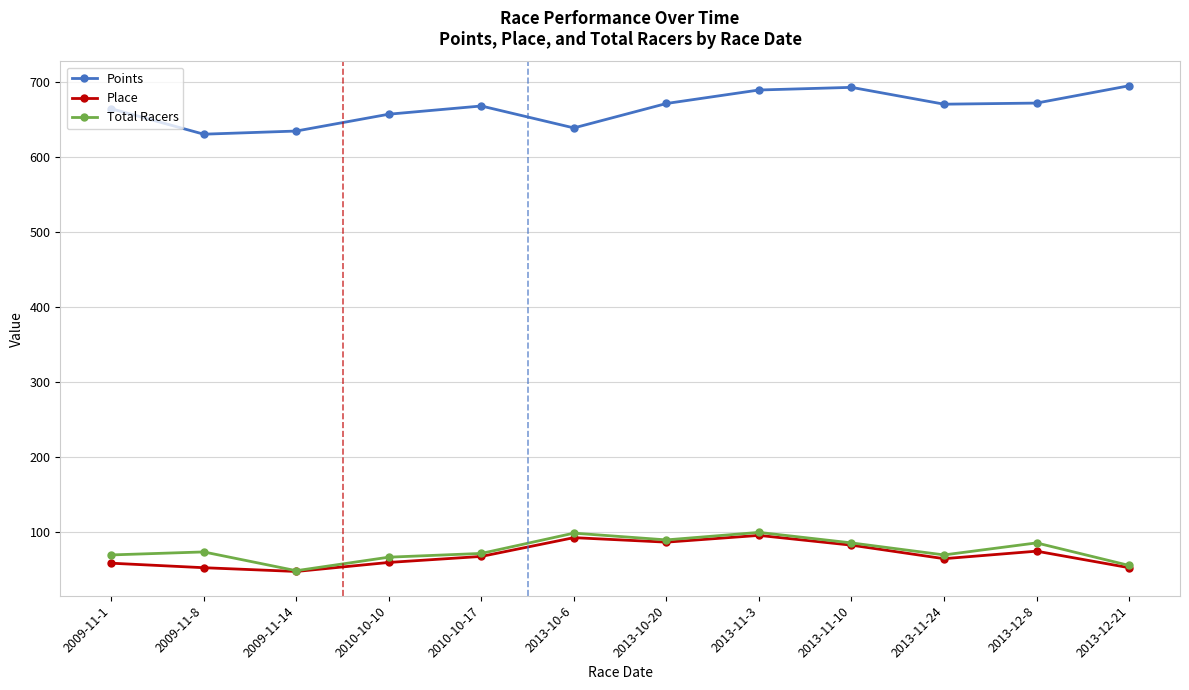

What is the difference between the maximum and minimum values in the Points series?

64.5